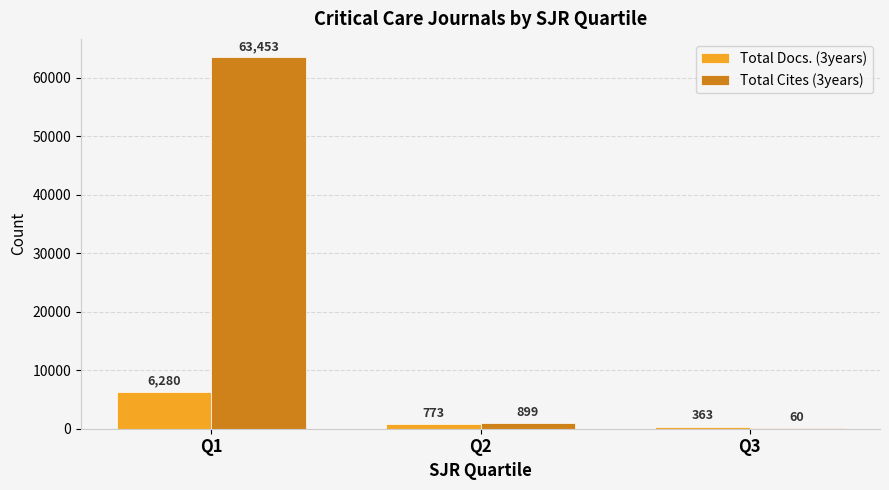

What is the maximum value for Total Docs. (3years)?

6280